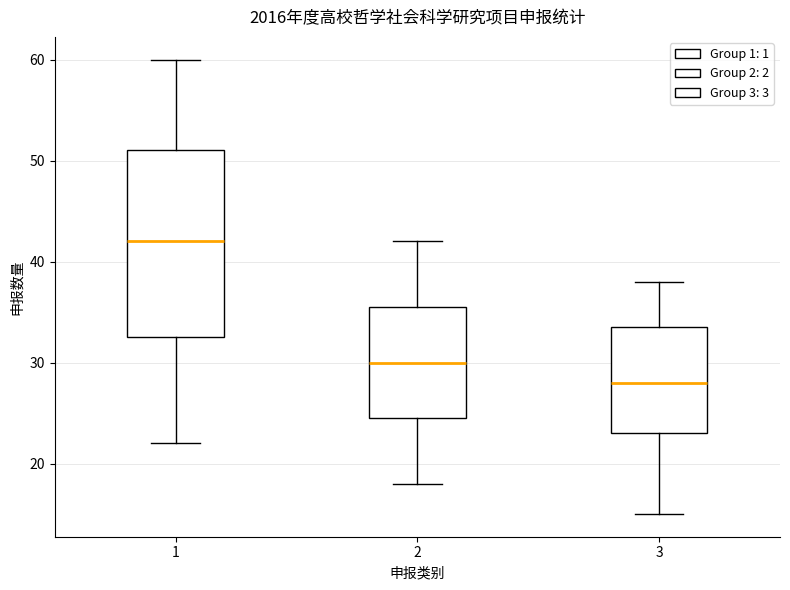

Comparing the boxes themselves (not the whiskers), which one is the tallest?

1